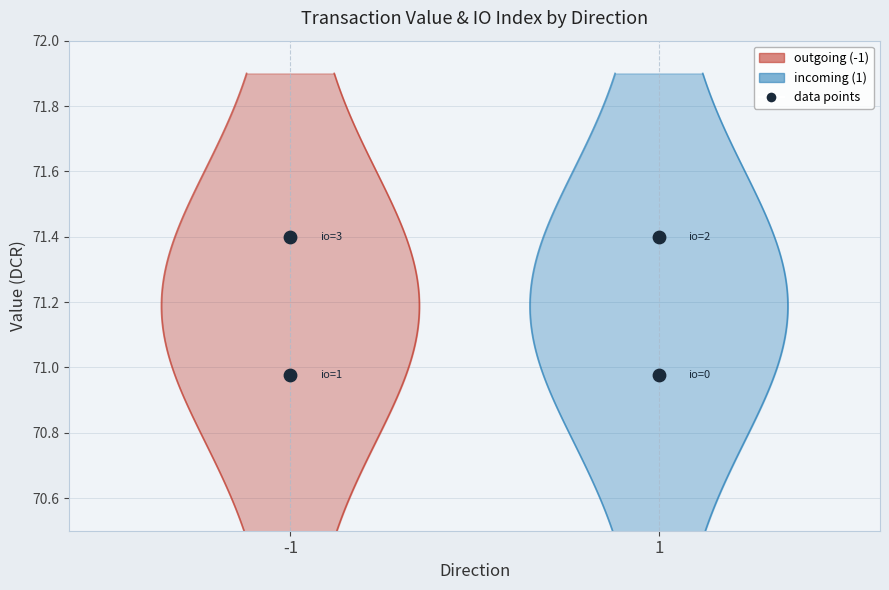

Is the value of outgoing (-1) points at -1 greater than the value of incoming (1) points at -1?

No